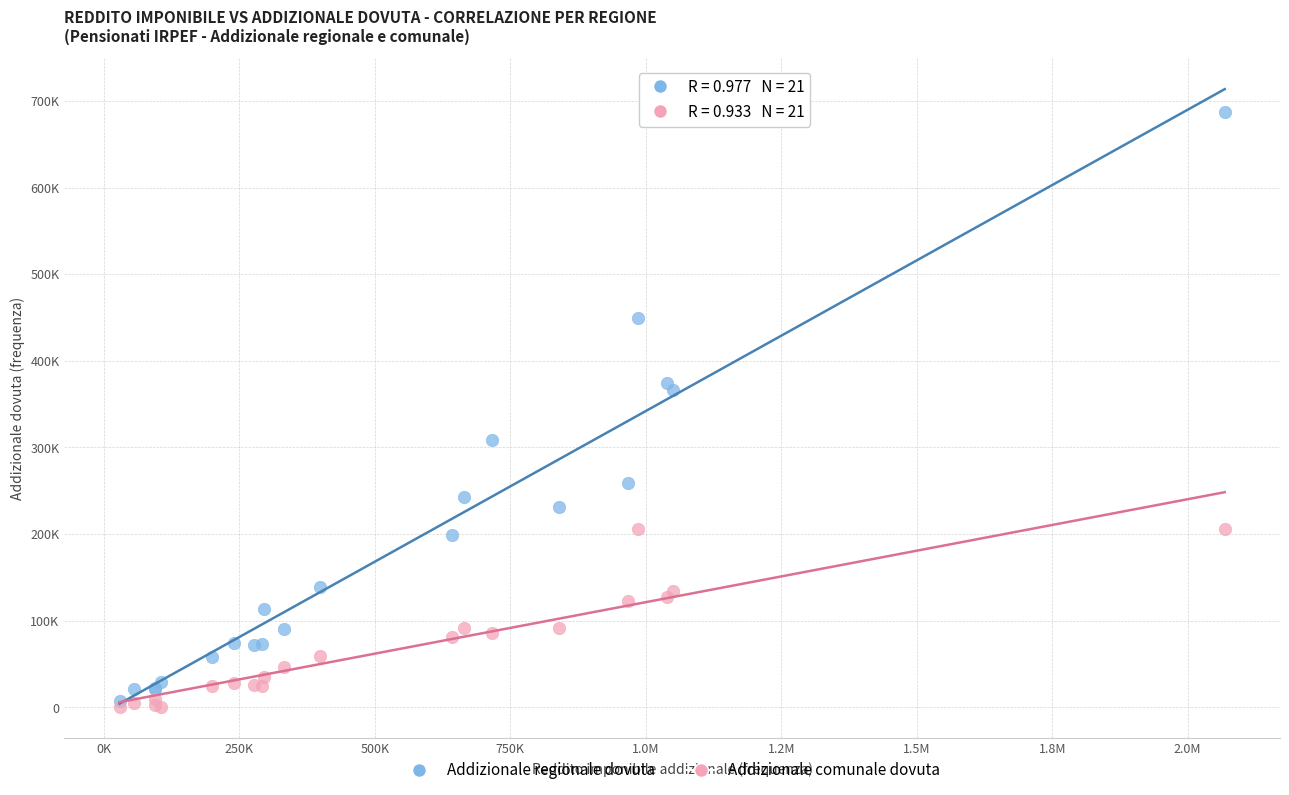

Which series contains the lowest Y value?

Addizionale comunale dovuta